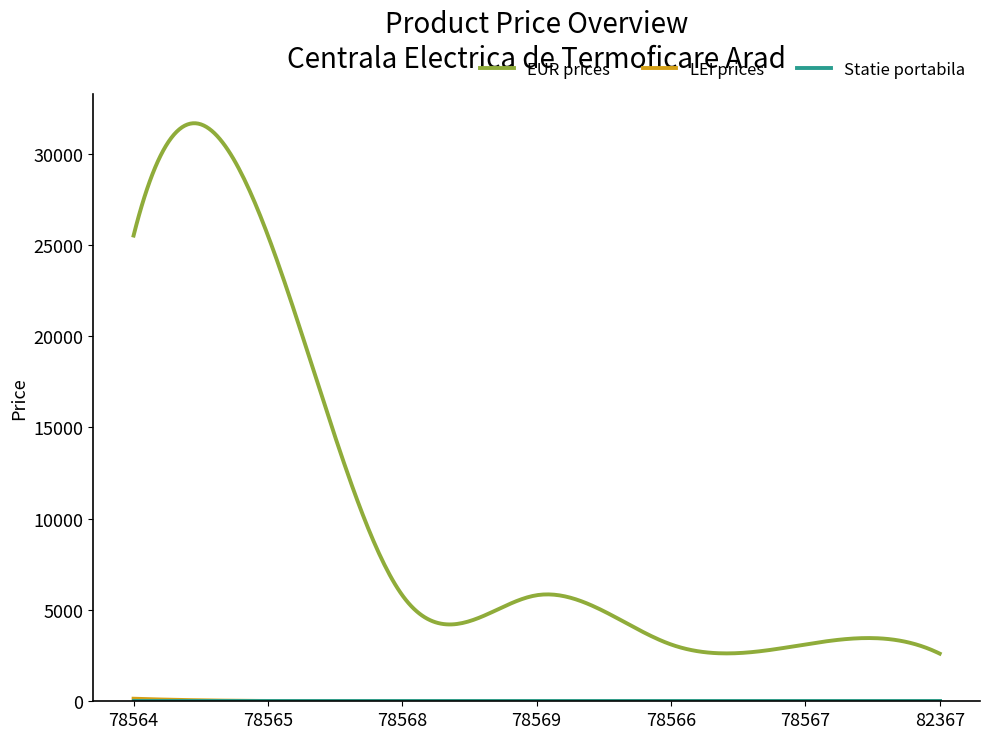

Which series has the widest spread of values?

EUR prices